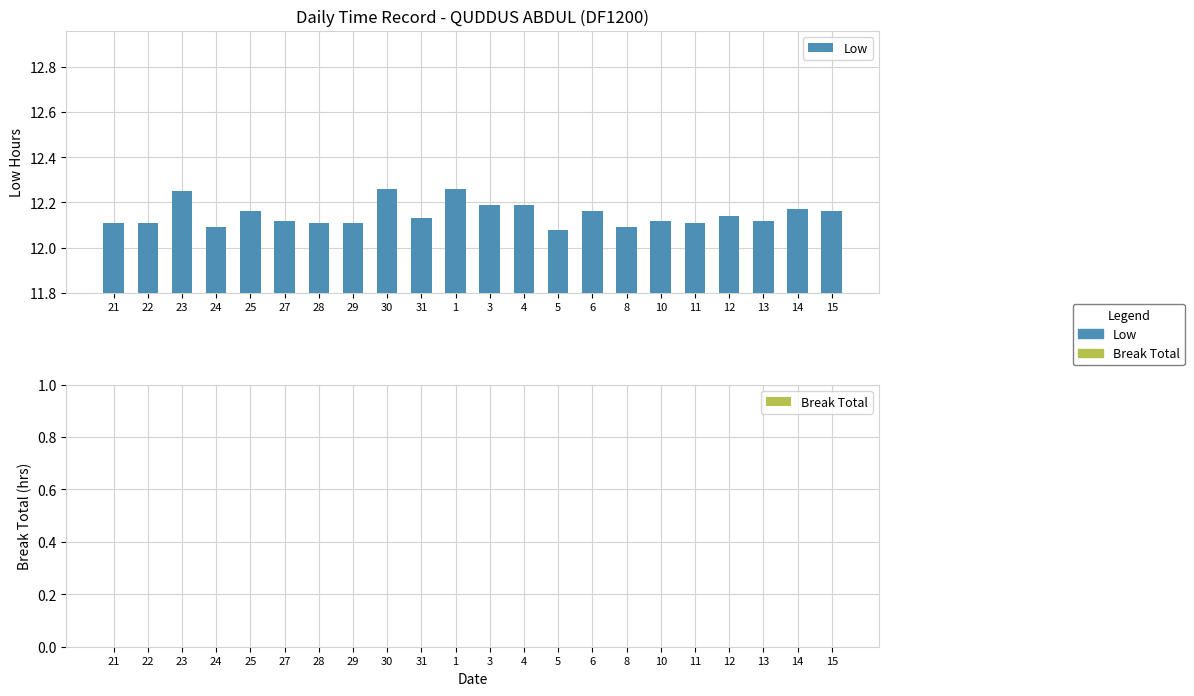

Count the values in the range 12 to 13.

22